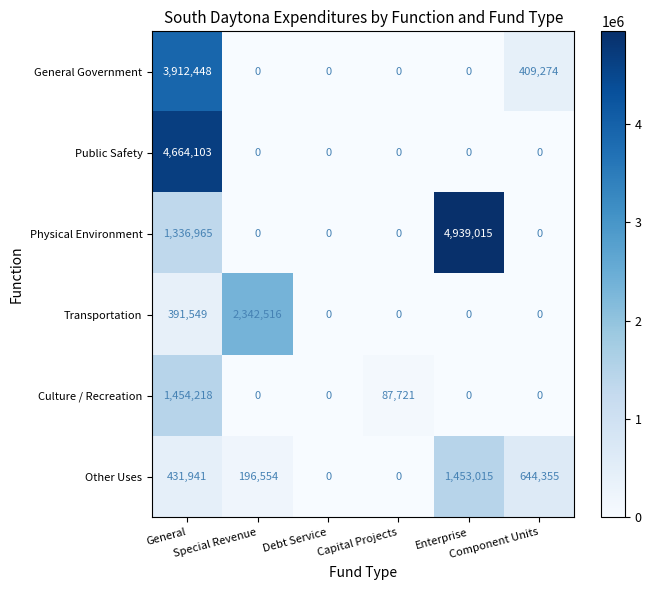

What is the average value of the Other Uses series?

454311